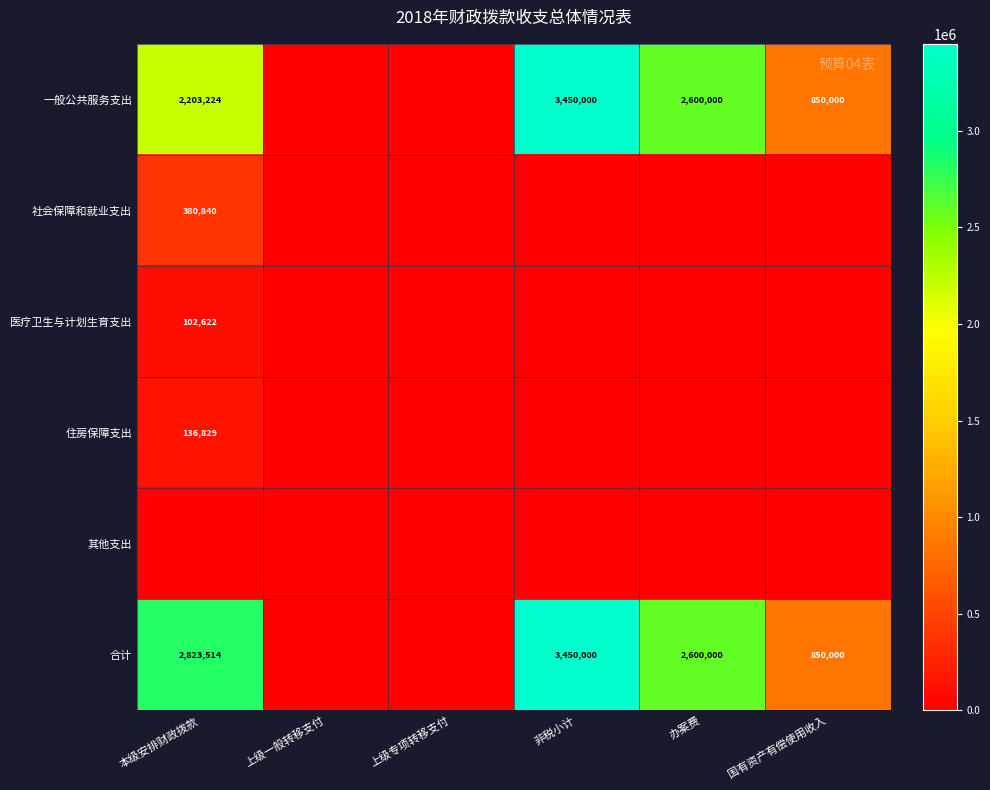

The 合计 series shows 2823514 at 本级安排财政拨款. True or false?

True